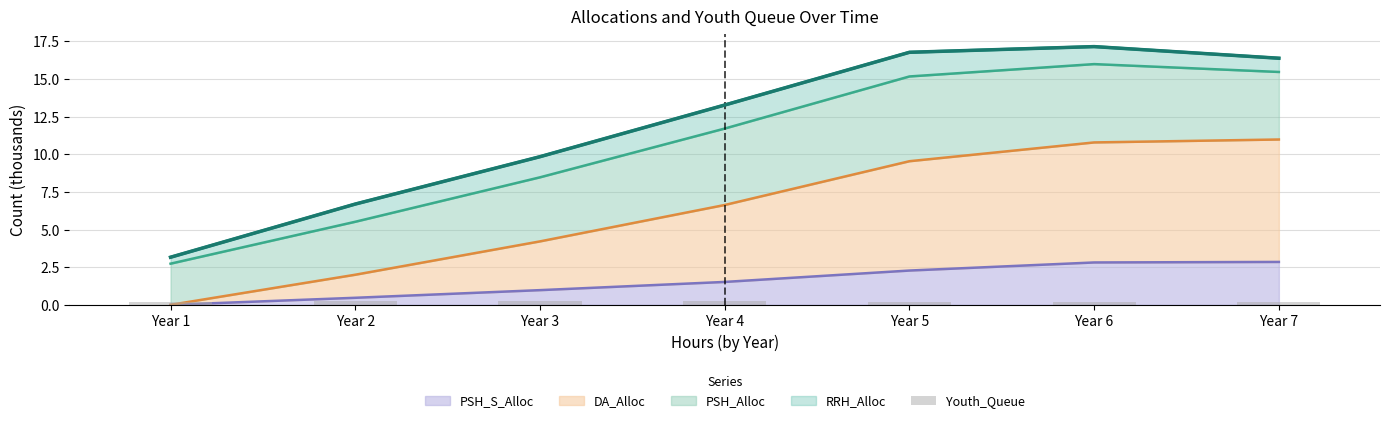

True or false: the data shows 0.2 at Year 1.

True